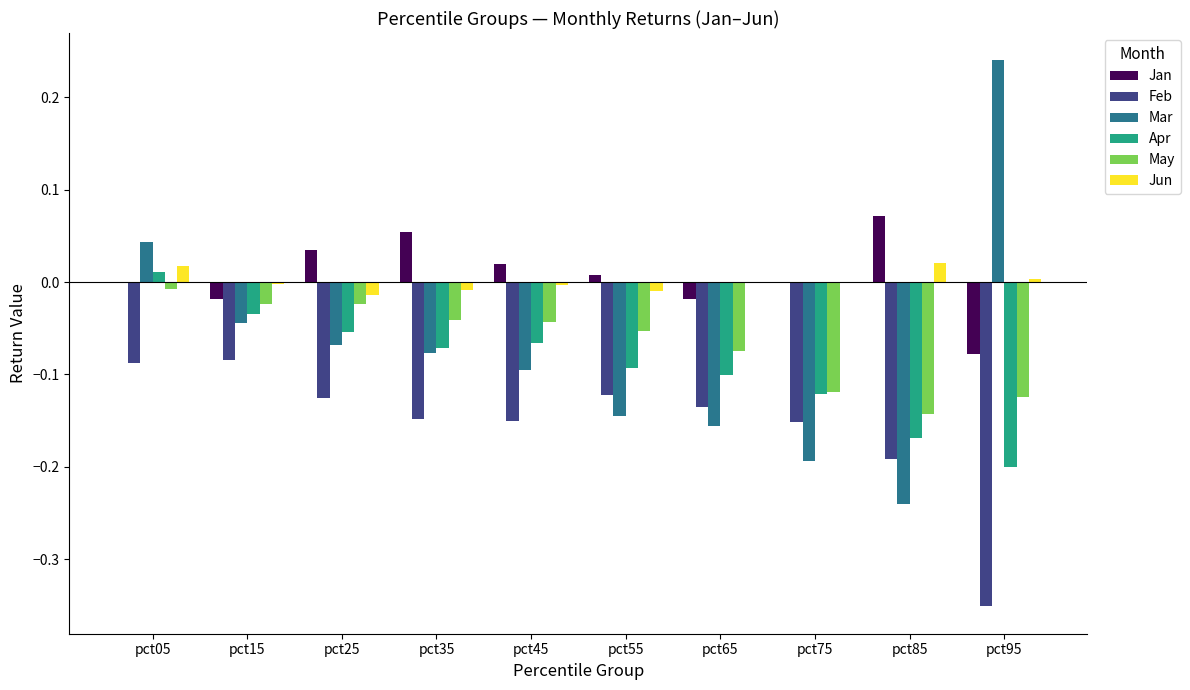

How many data points does each series have?

10